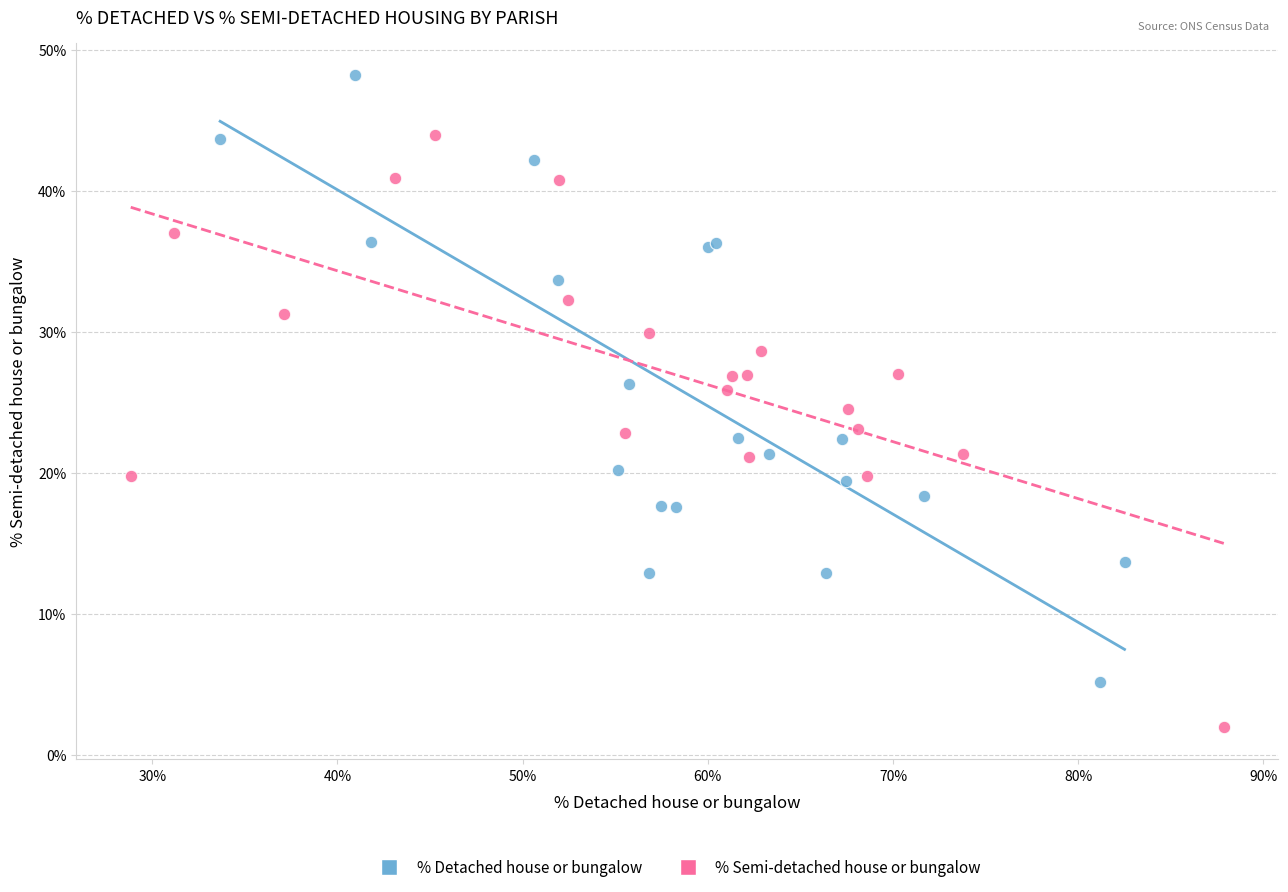

Which series reaches the maximum Y coordinate?

% Detached house or bungalow